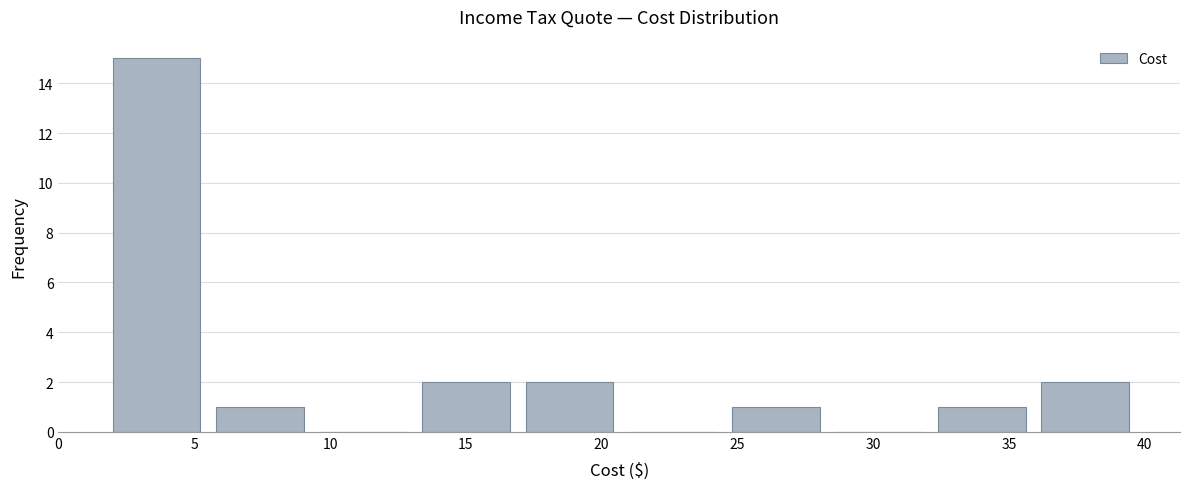

Reading left to right, list every bar in this chart as the range it spans on the x-axis followed by its height. Neither the bar edges nor the heights are printed on the chart, so give them approximately, as read against the axes.

2.0 to 5.8: 15
5.8 to 9.6: 1
9.6 to 13.4: 0
13.4 to 17.2: 2
17.2 to 21.0: 2
21.0 to 24.8: 0
24.8 to 28.6: 1
28.6 to 32.4: 0
32.4 to 36.2: 1
36.2 to 40.0: 2